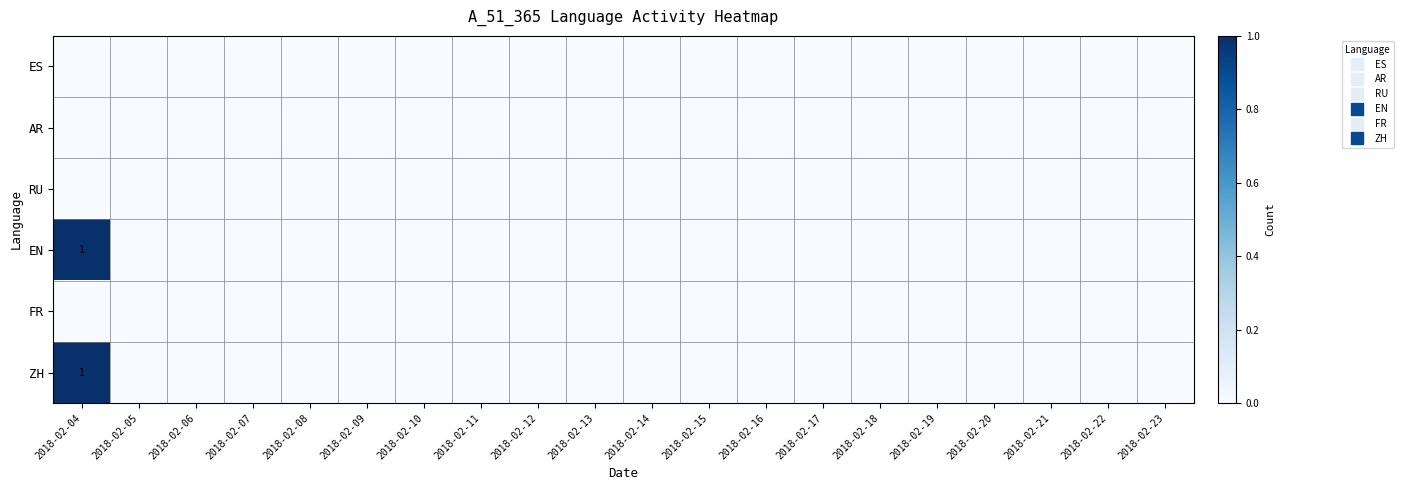

Is it true that ES equals 0 at 2018-02-21?

True